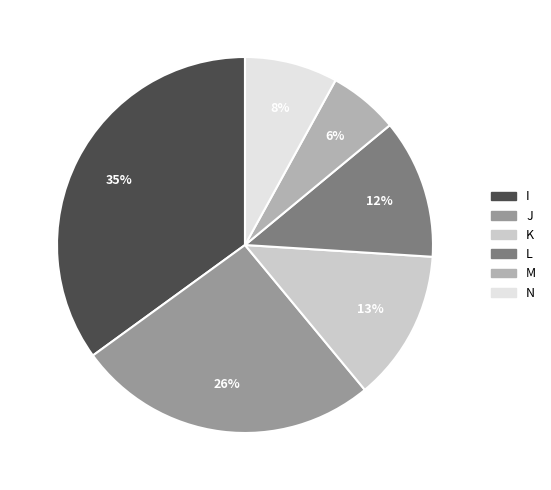

Rank the categories by value from lowest to highest.

M, N, L, K, J, I